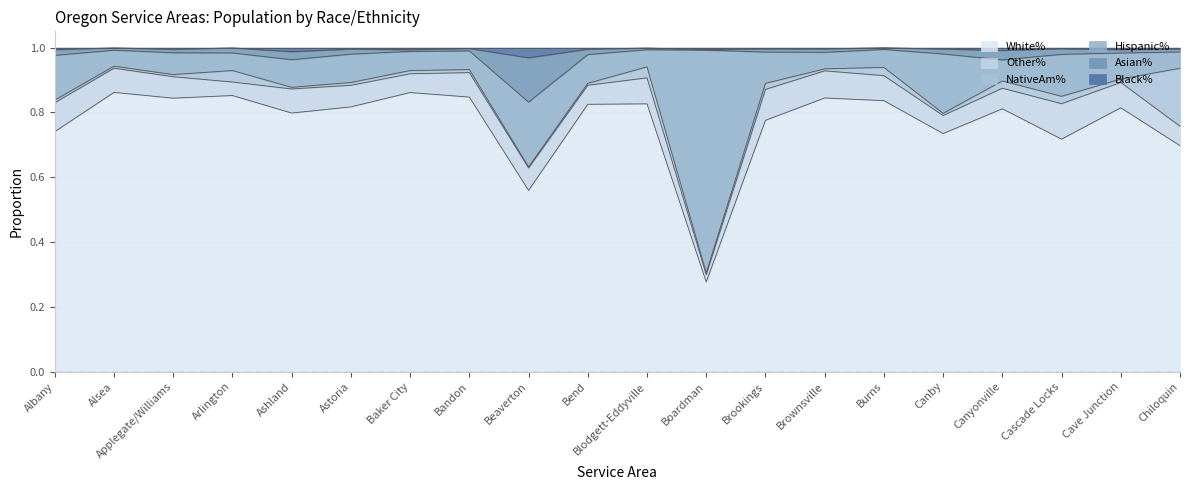

Which category has the lowest value in the White% series?

Boardman